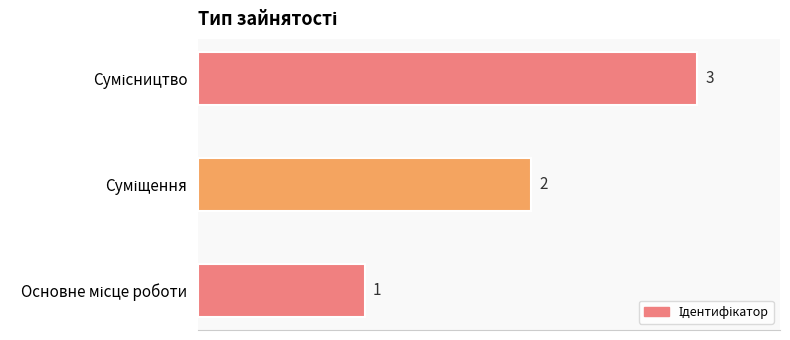

How many data points are less than 2?

1